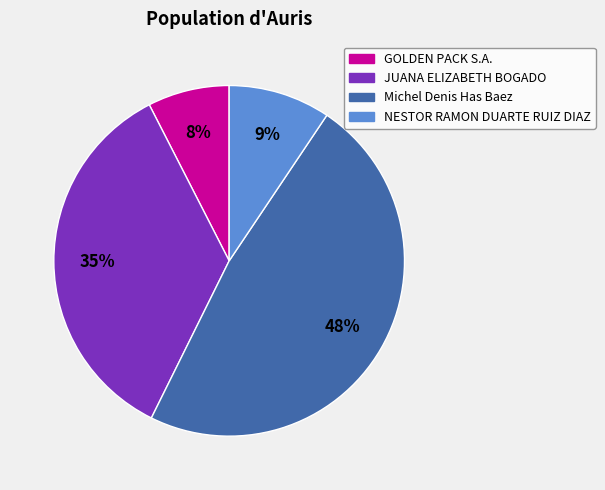

Which category has the biggest portion of the pie?

Michel Denis Has Baez